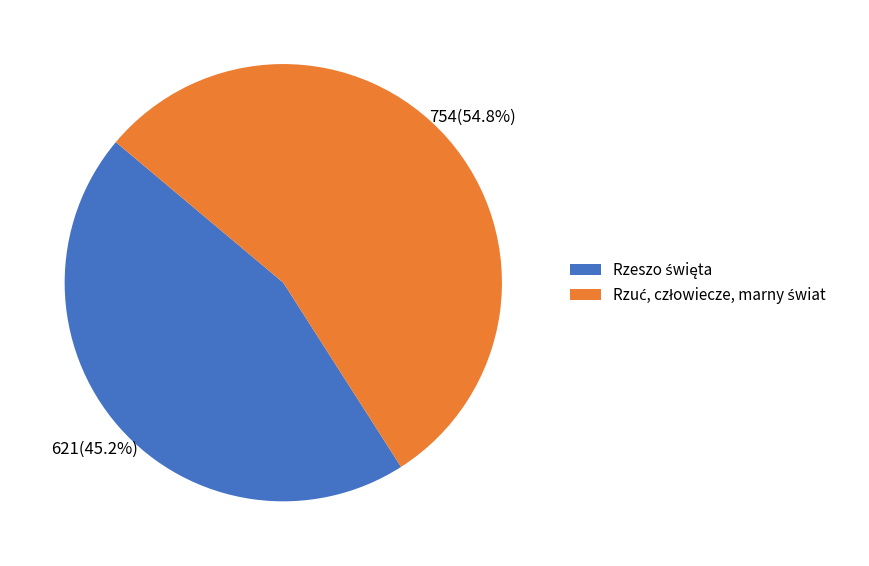

To the nearest percent, what is the difference between the largest and smallest slice percentages?

10%